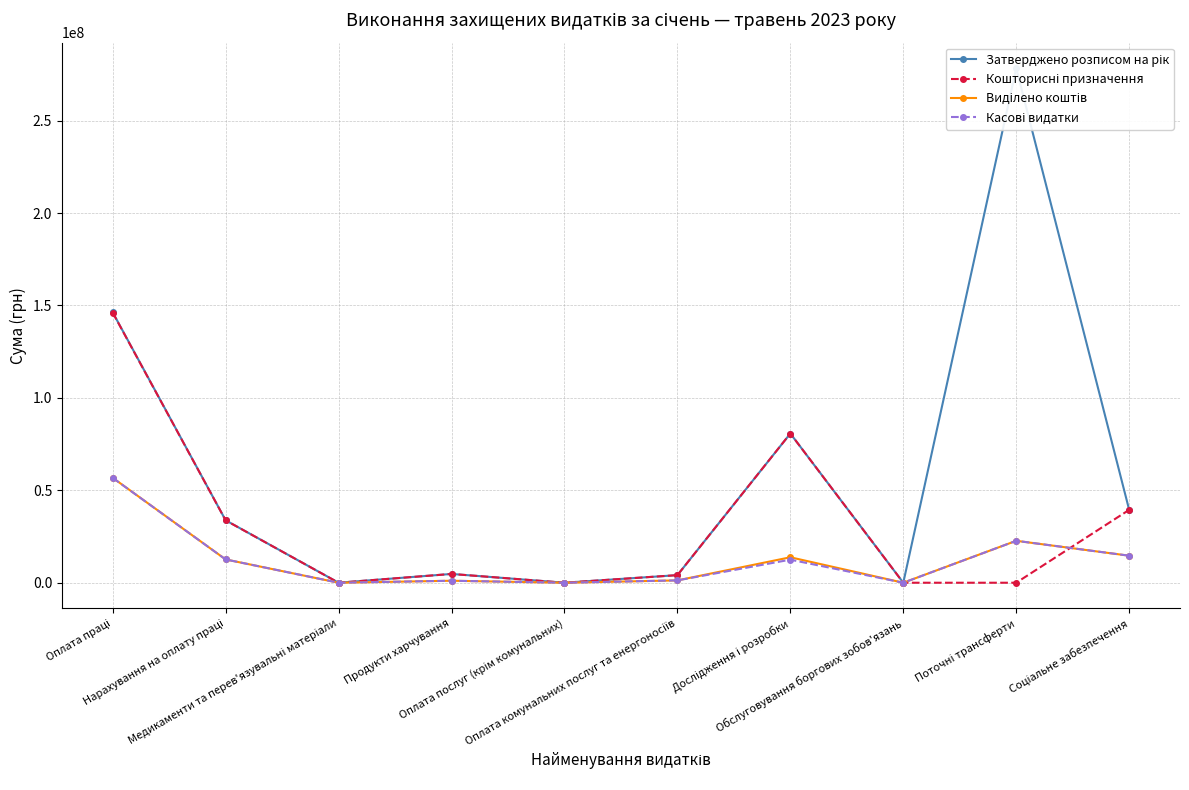

Is it true that Кошторисні призначення equals 4107634.0 at Оплата комунальних послуг та енергоносіїв?

True